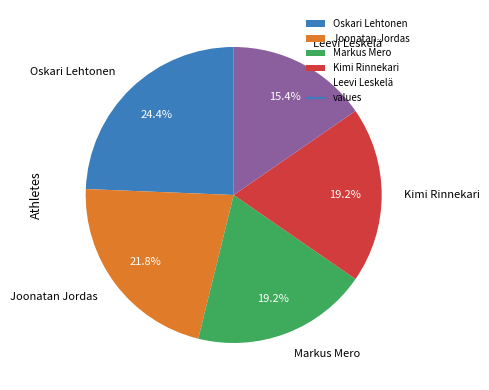

Which category has the smallest portion of the pie?

Leevi Leskelä